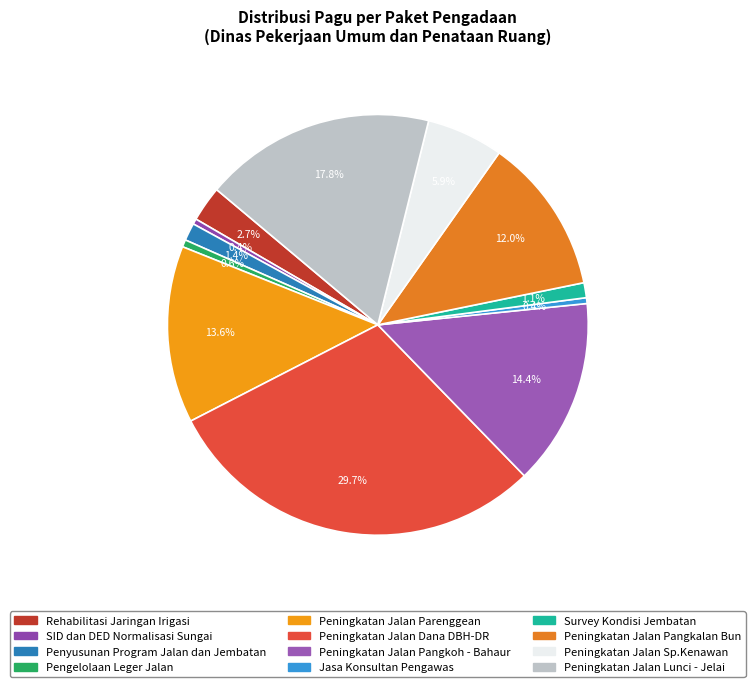

Does Peningkatan Jalan Sp.Kenawan represent more than half of the total?

No